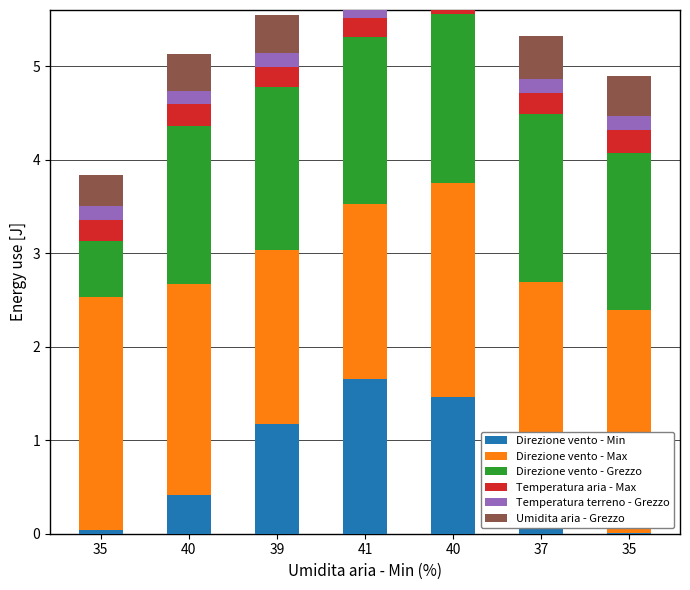

Between 35 and 40, which is larger?

40